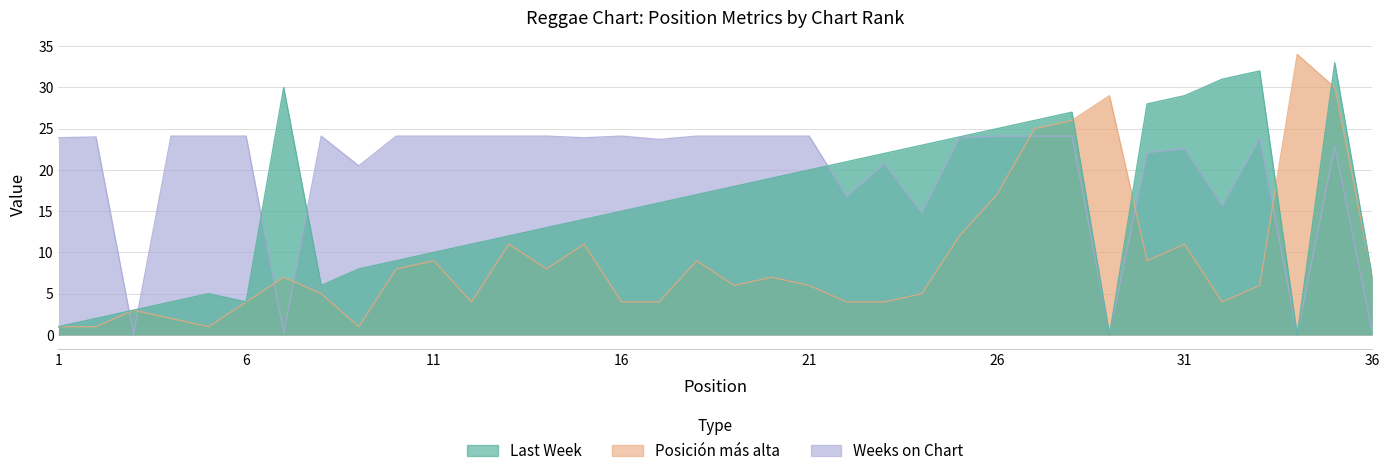

Where does the Last Week series first go above 16?

7